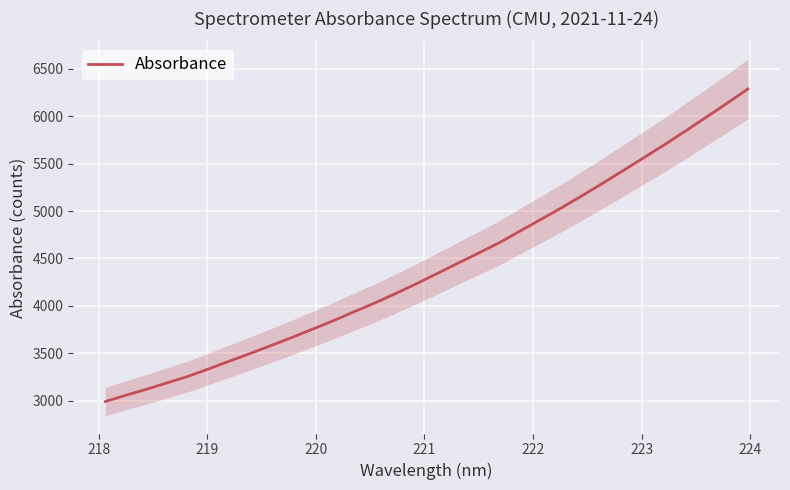

What is the maximum value for Absorbance?

6287.0